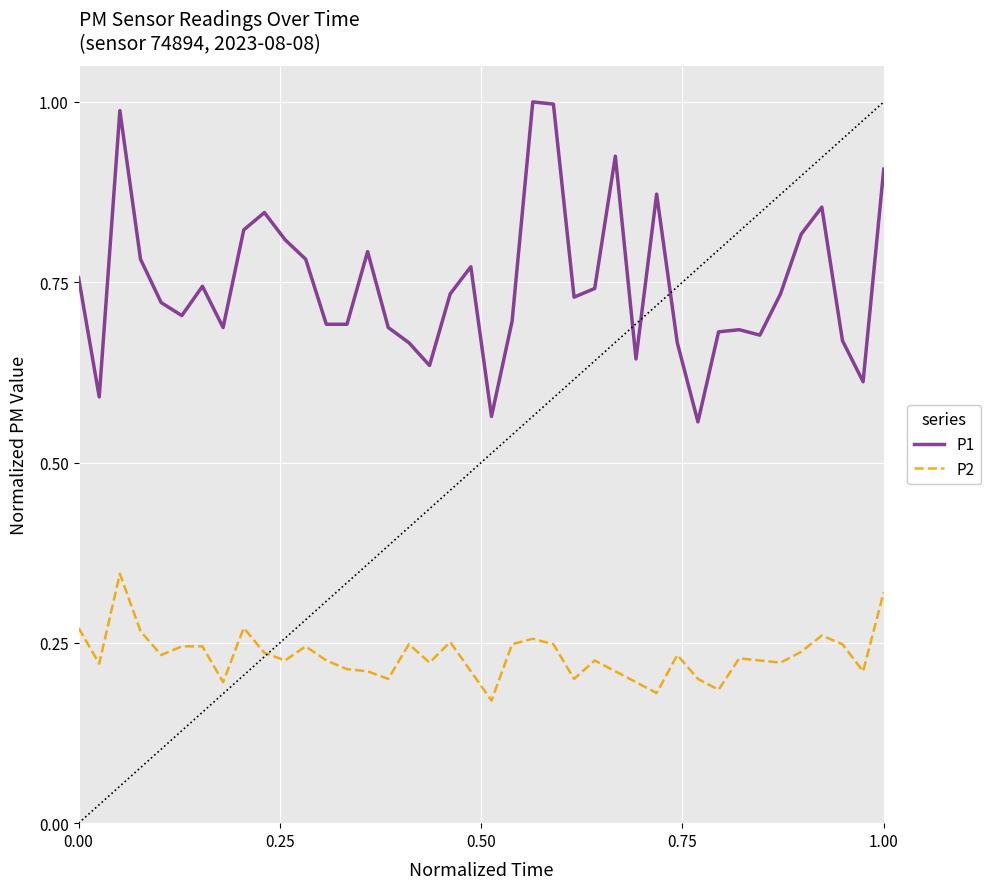

Rank the series by their maximum value, from highest to lowest.

P1, P2